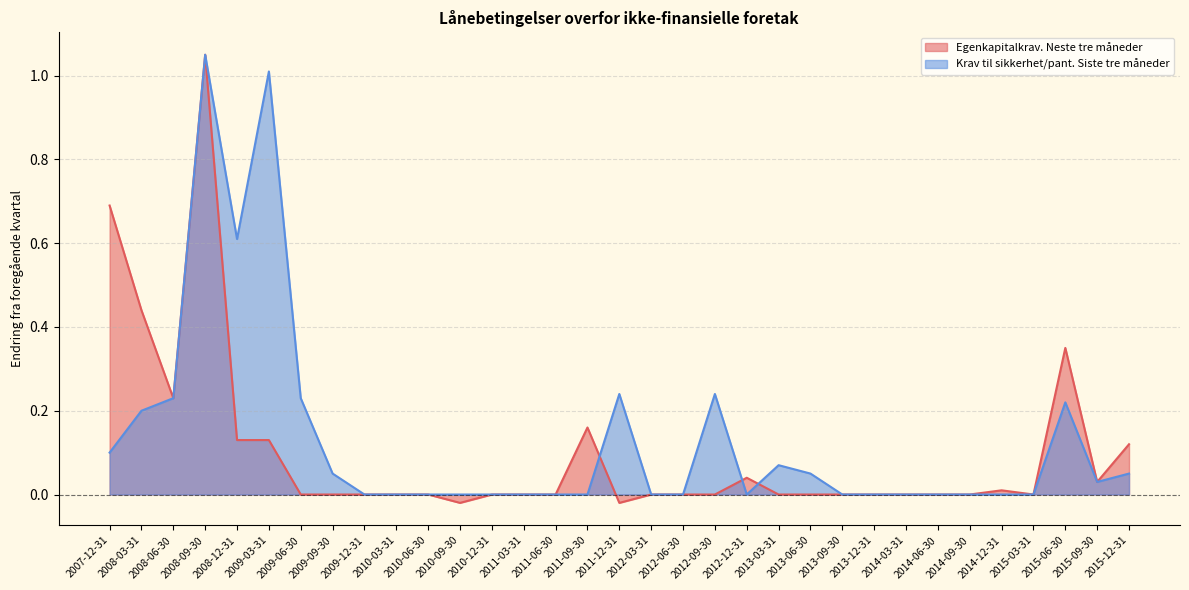

What is the maximum value for Egenkapitalkrav. Neste tre måneder?

1.1